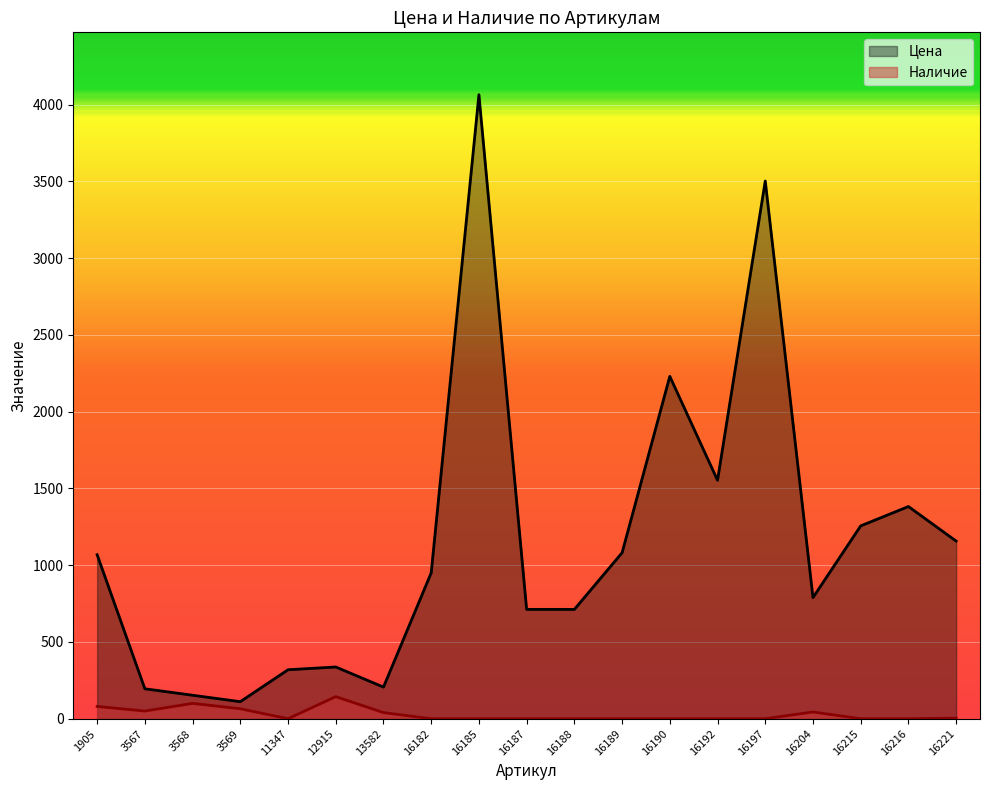

True or false: Наличие and Цена intersect in this chart.

False